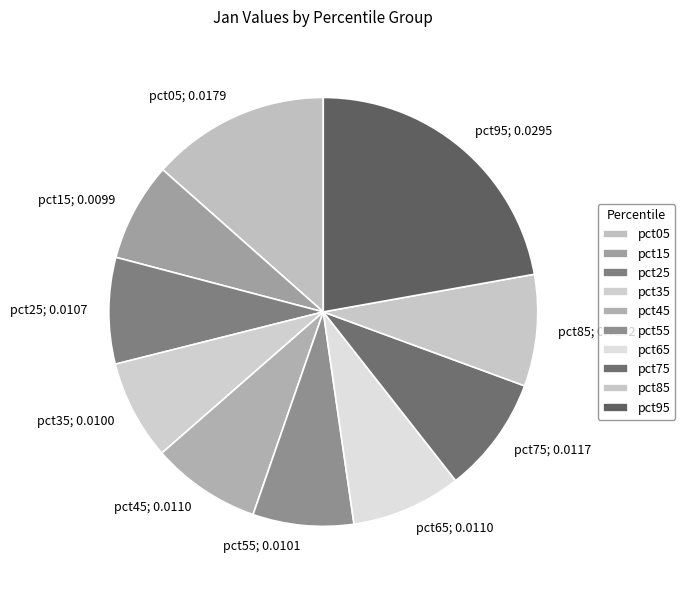

Is the sum of pct05 and pct65 greater than half?

No